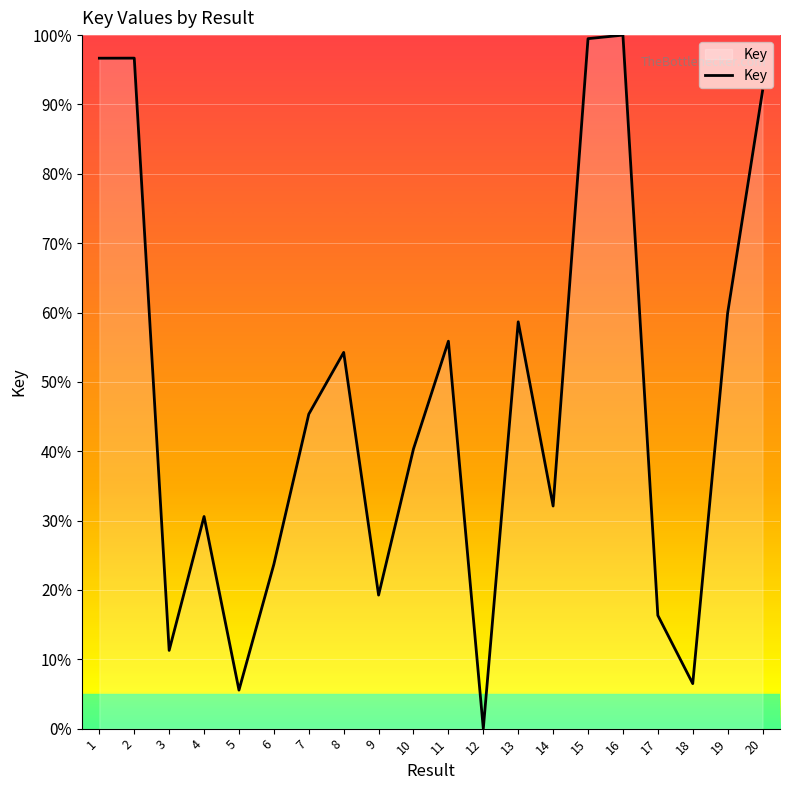

Reading left to right, what are all the values shown in this chart?

96.7	96.7	11.3	30.6	5.6	23.7	45.3	54.2	19.3	40.3	55.9	0.0	58.7	32.1	99.5	100.0	16.3	6.5	59.9	92.0